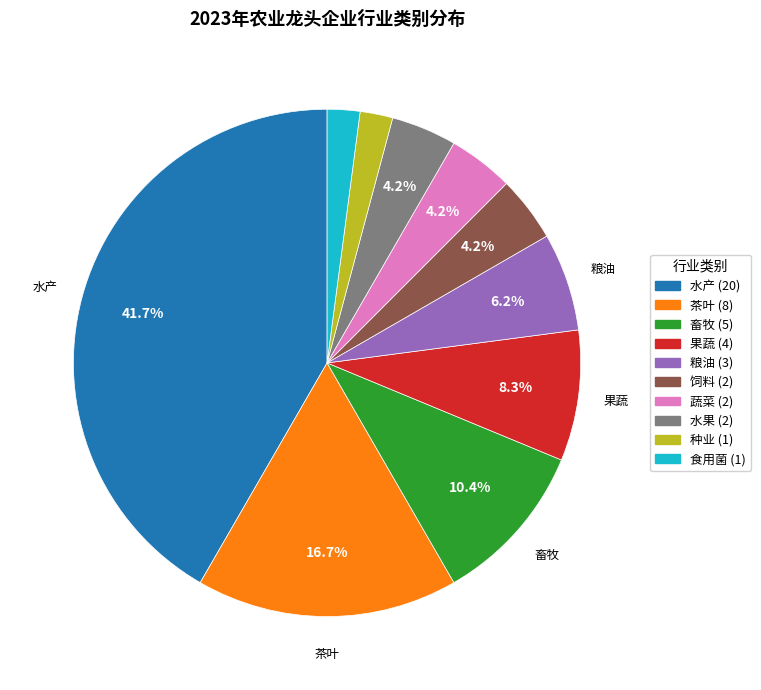

Is there any slice that represents more than half of the pie?

No